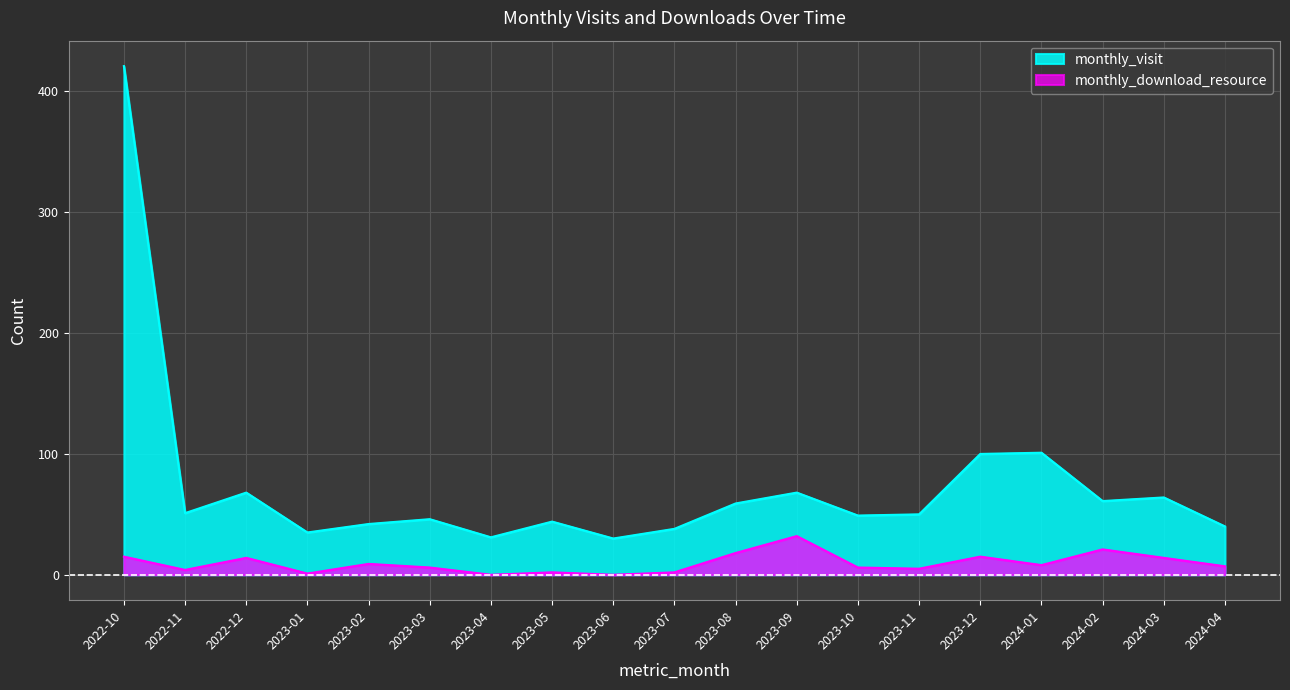

How many lines are shown in the chart?

2